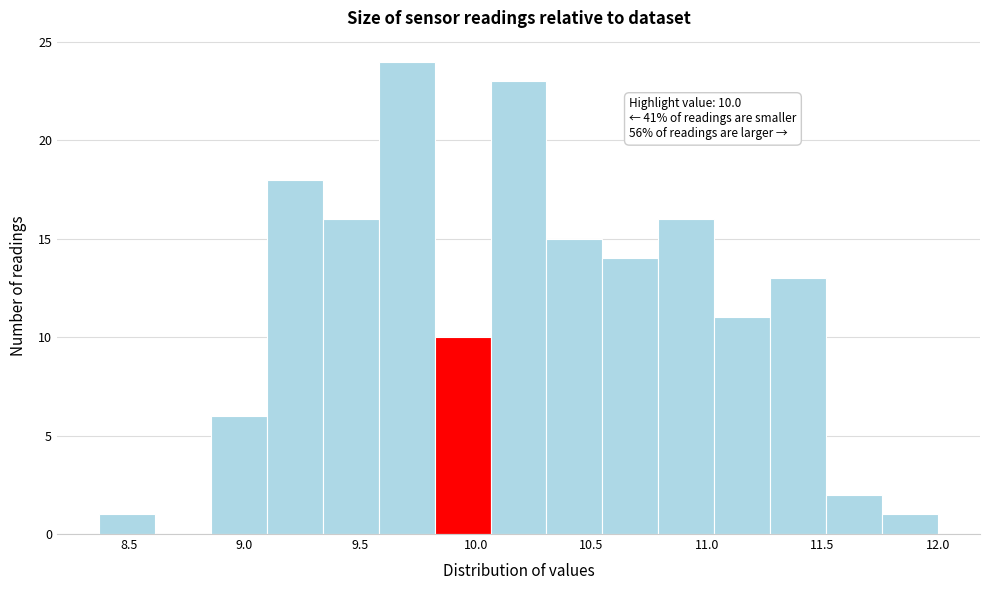

Which range on the x-axis has the tallest bar?

9.60 to 9.80